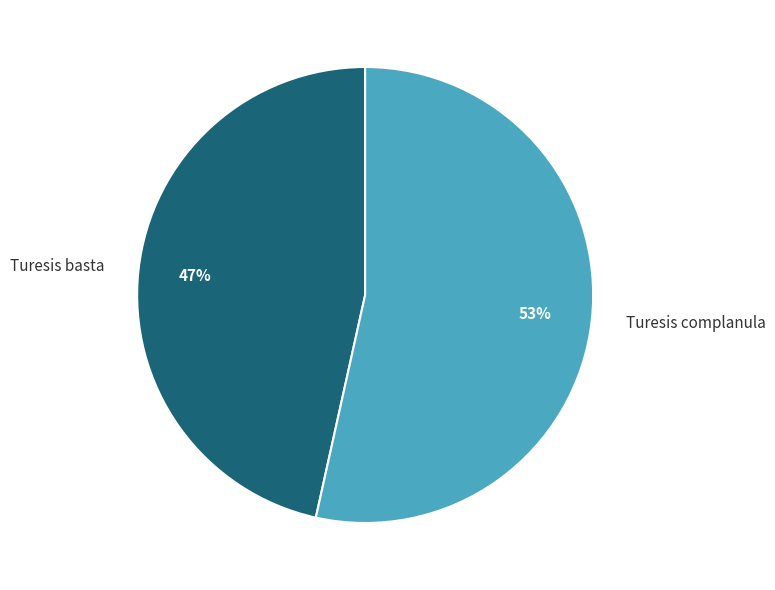

Is it true that Turesis basta is 47% of the pie?

True